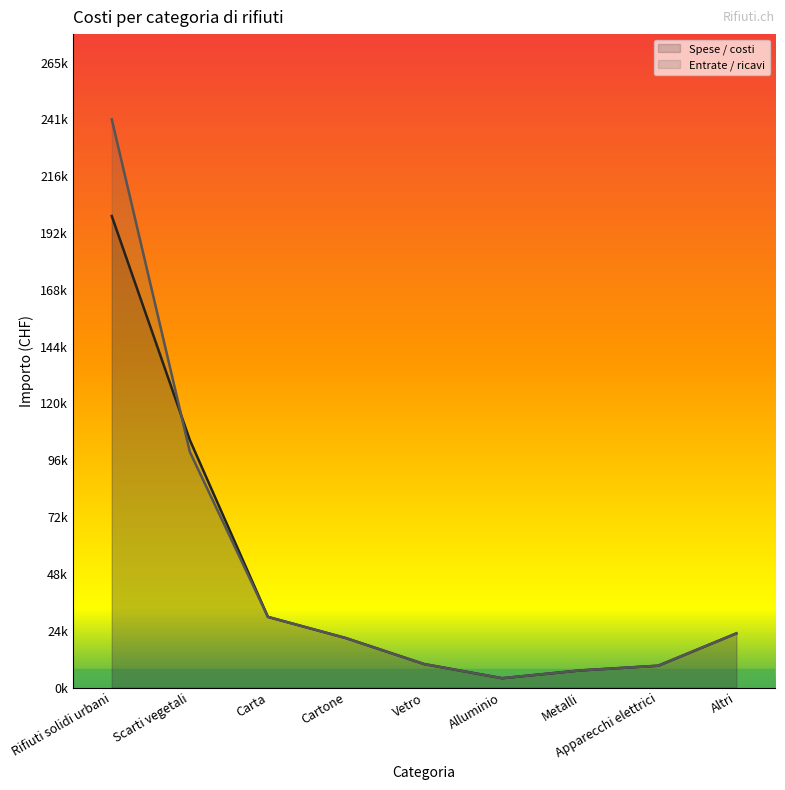

What is the smallest value displayed?

4000